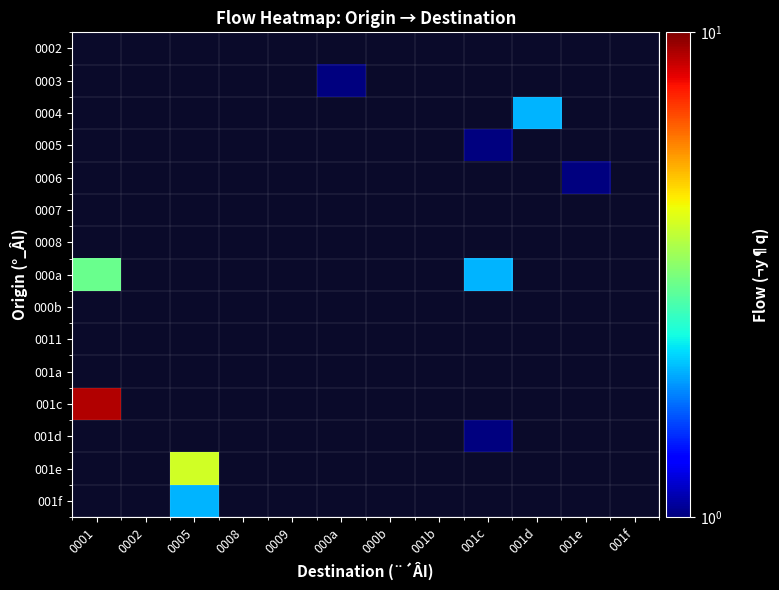

Is the value of 0002 at 0001 greater than the value of 001e at 0002?

No